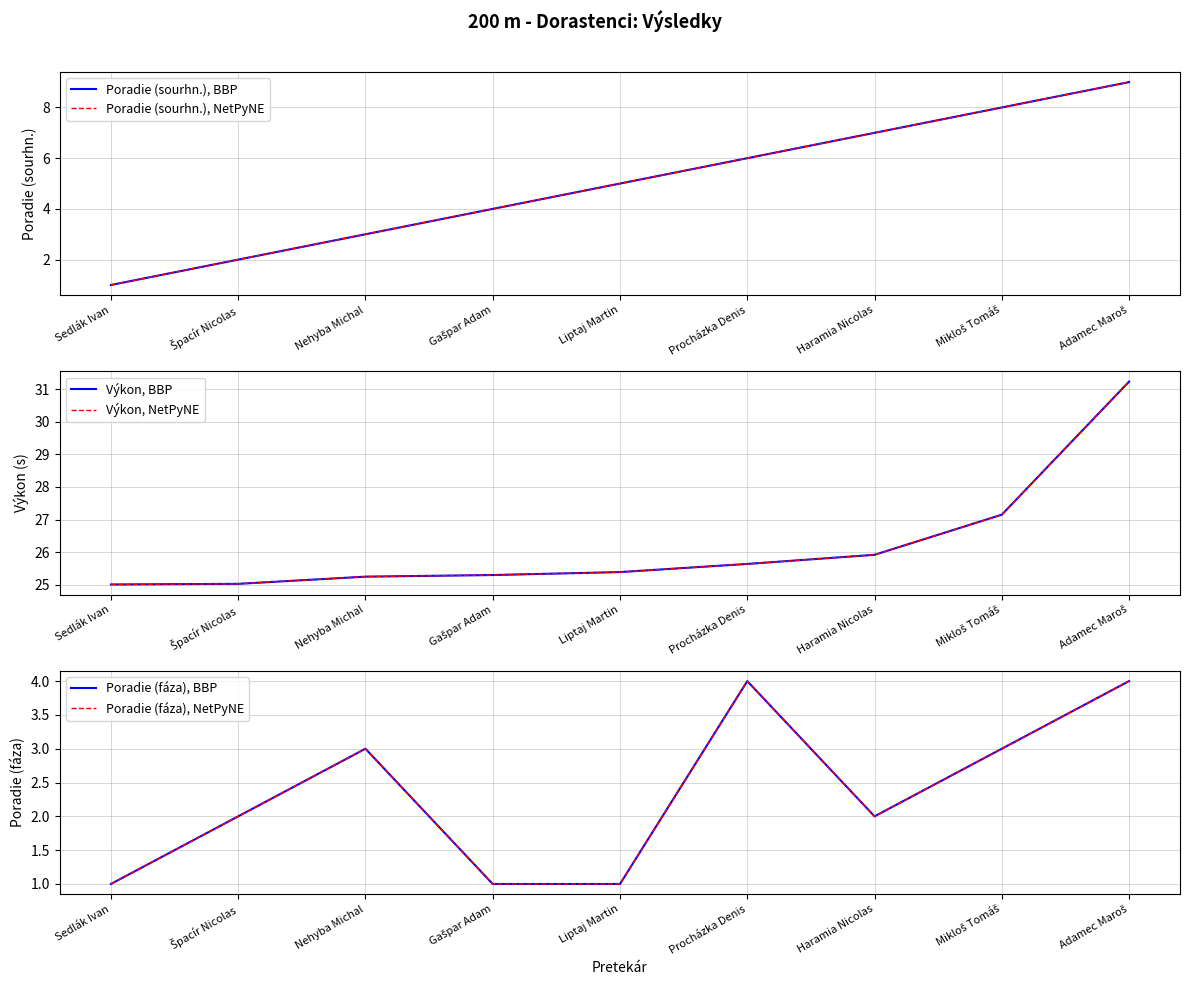

Which series has the widest spread of values?

Poradie (sourhn.), BBP